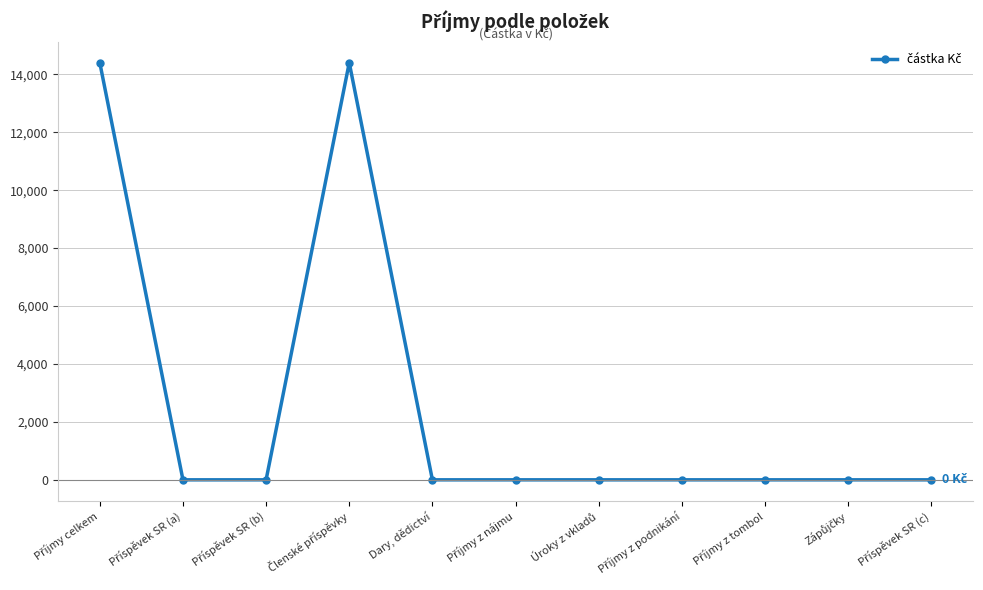

What is the label of the 5th point from the left?

Dary, dědictví